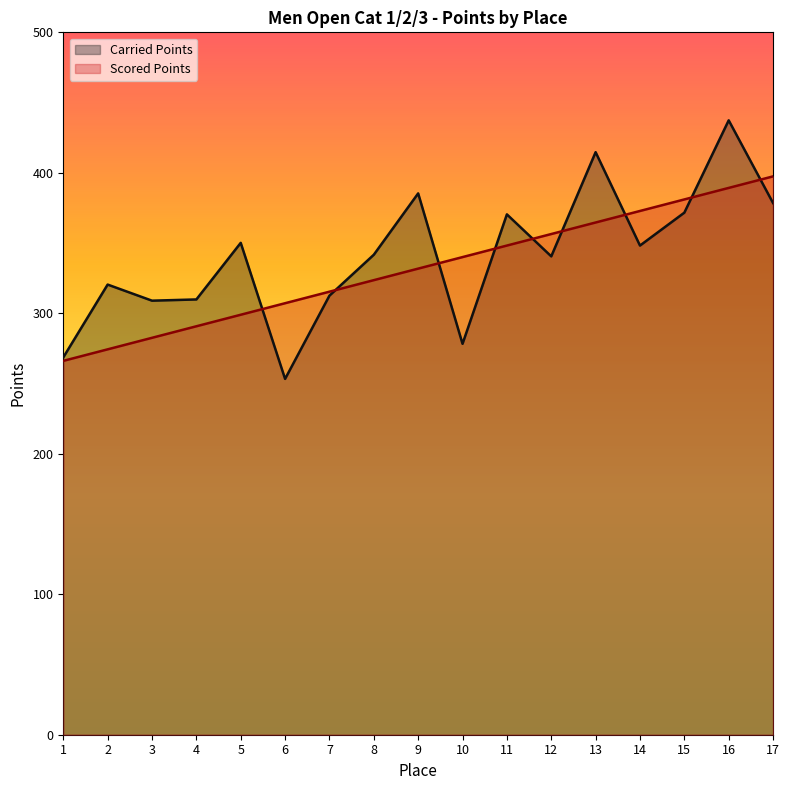

What is the smallest value displayed?

253.3